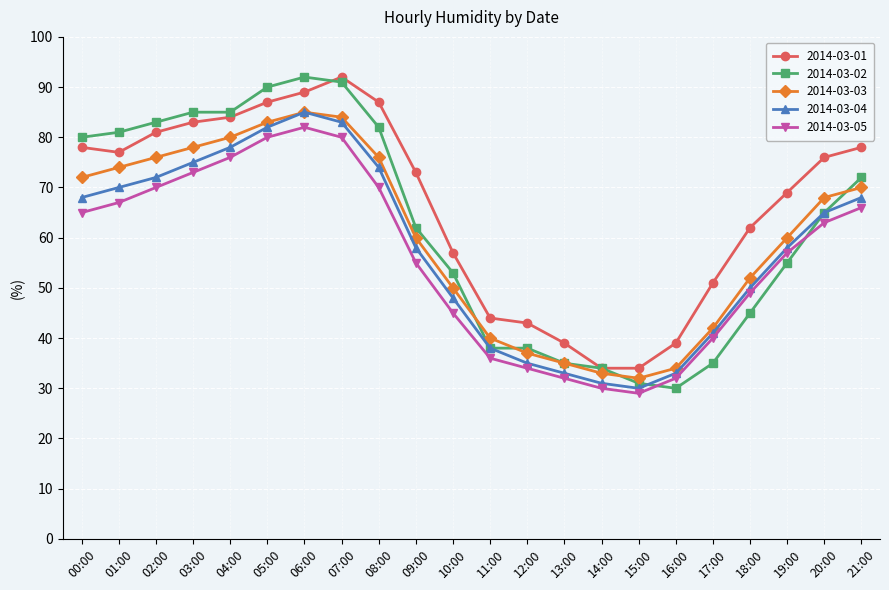

Between 05:00 and 08:00, which series saw the biggest shift?

2014-03-05